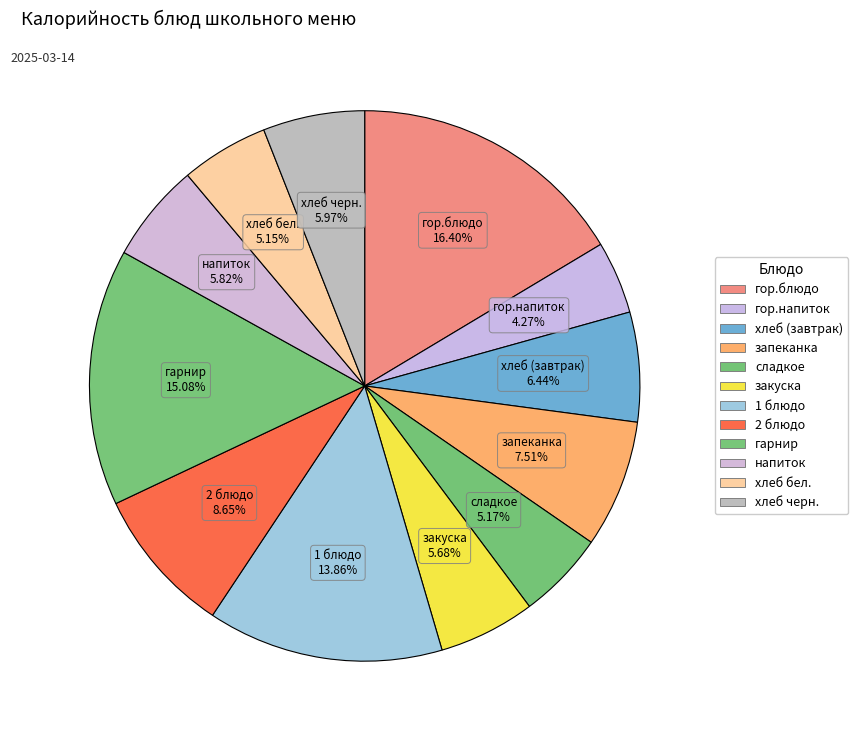

To the nearest percent, what percentage of the pie is гор.блюдо?

16%